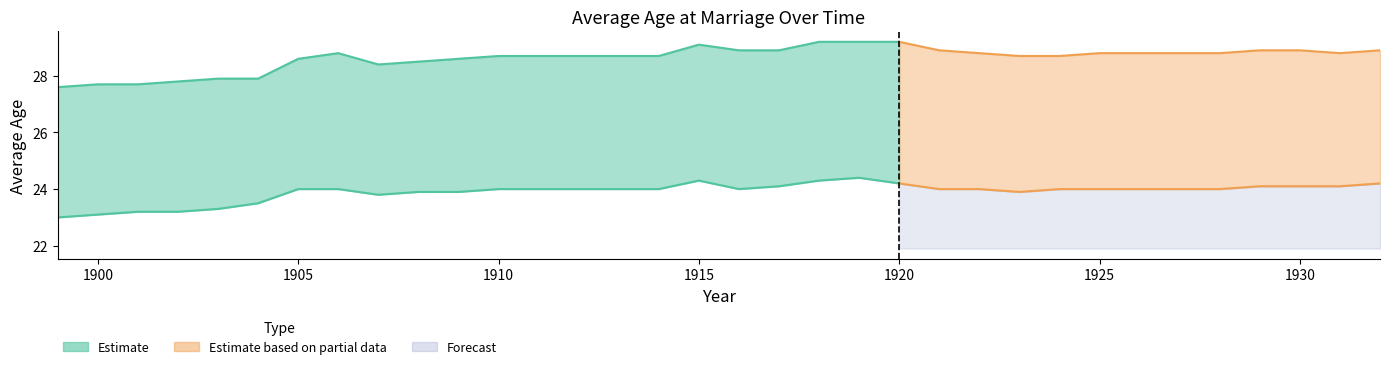

At which category does Male average age at marriage reach its first local valley?

1907